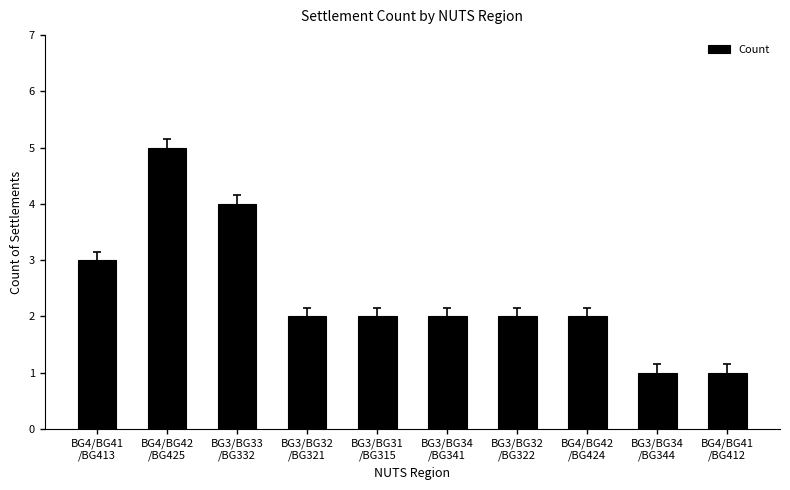

How many distinct data groups are displayed?

1